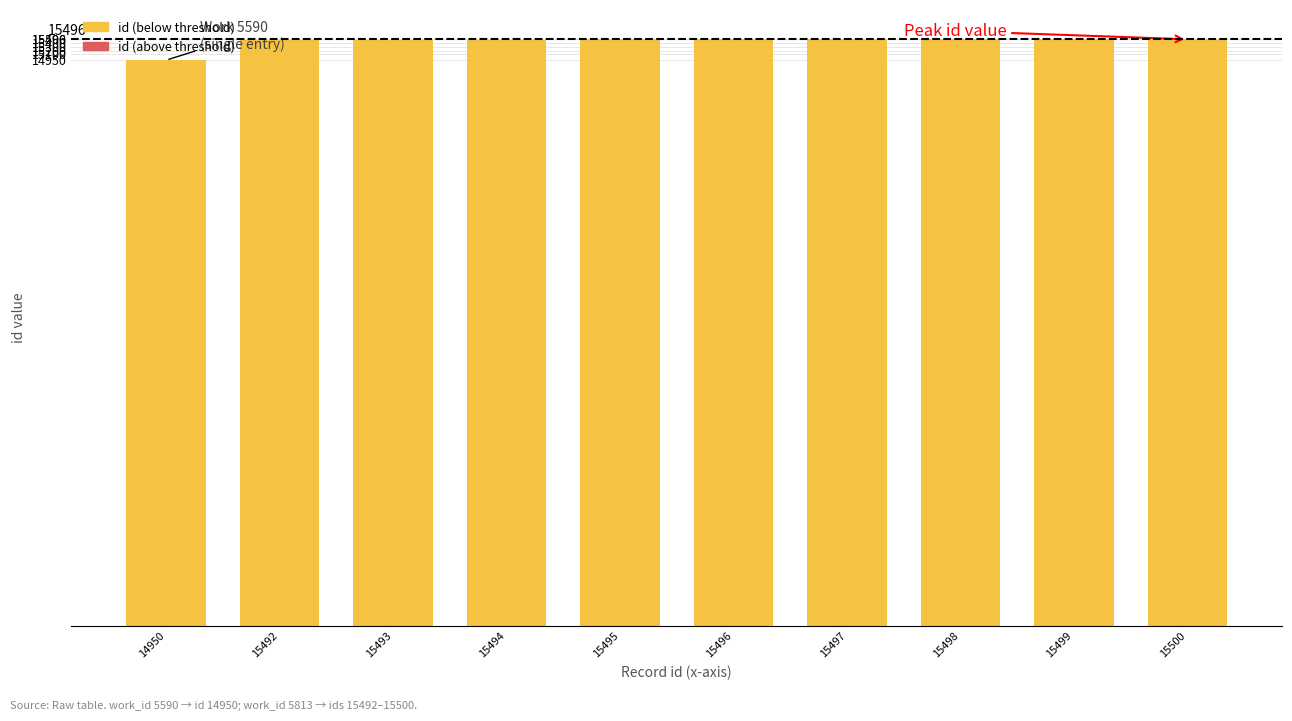

Are the bars horizontal?

No